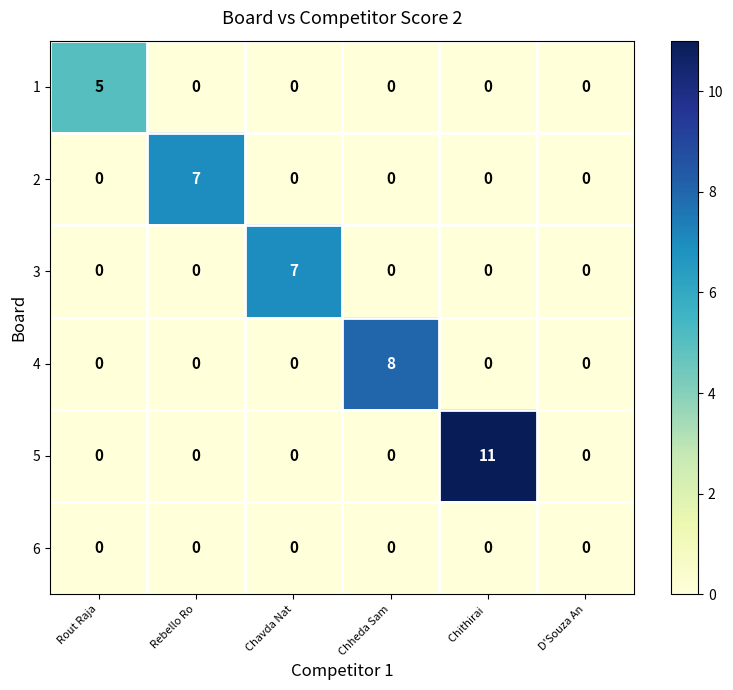

What is the sum of all 2 values?

7